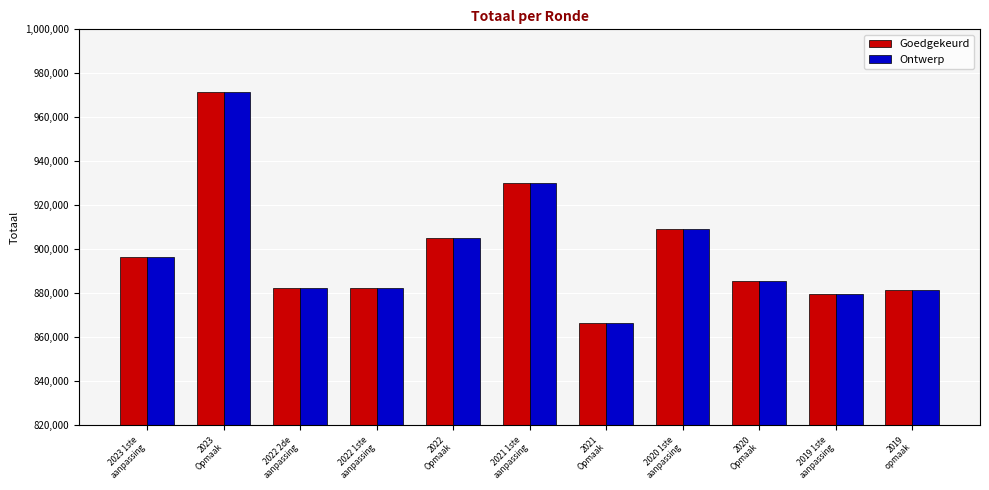

Are the bars grouped side by side (vs. stacked)?

Yes